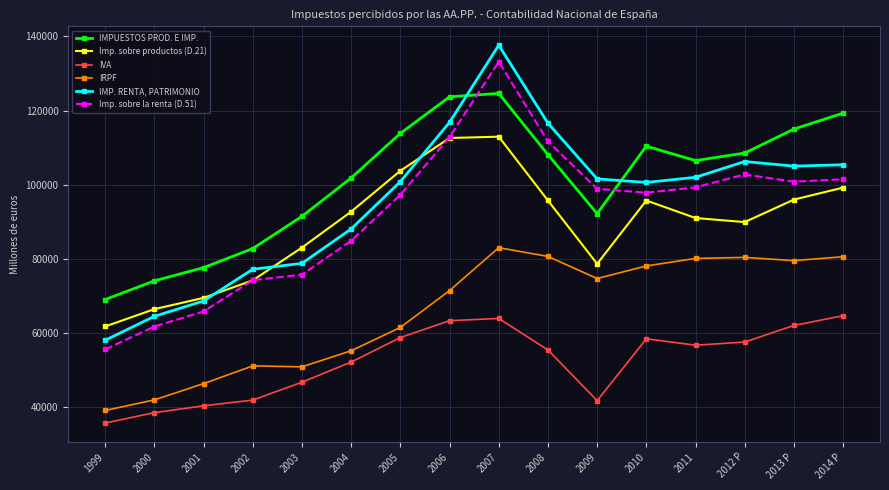

Rank the series by their maximum value, from highest to lowest.

IMP. RENTA, PATRIMONIO, Imp. sobre la renta (D.51), IMPUESTOS PROD. E IMP., Imp. sobre productos (D.21), IRPF, IVA